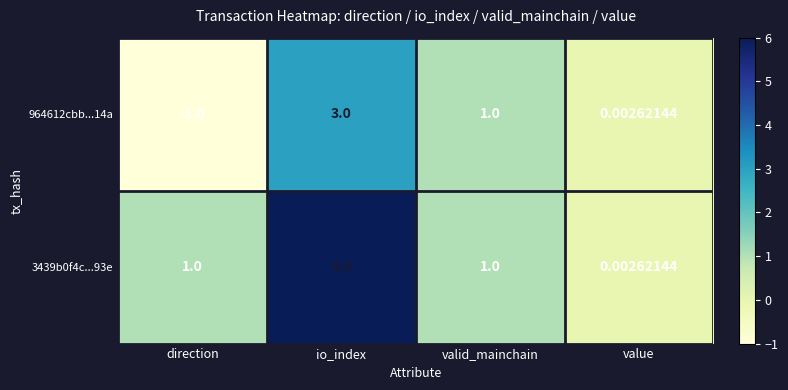

How many data points in 3439b0f4c...93e are less than 1?

1